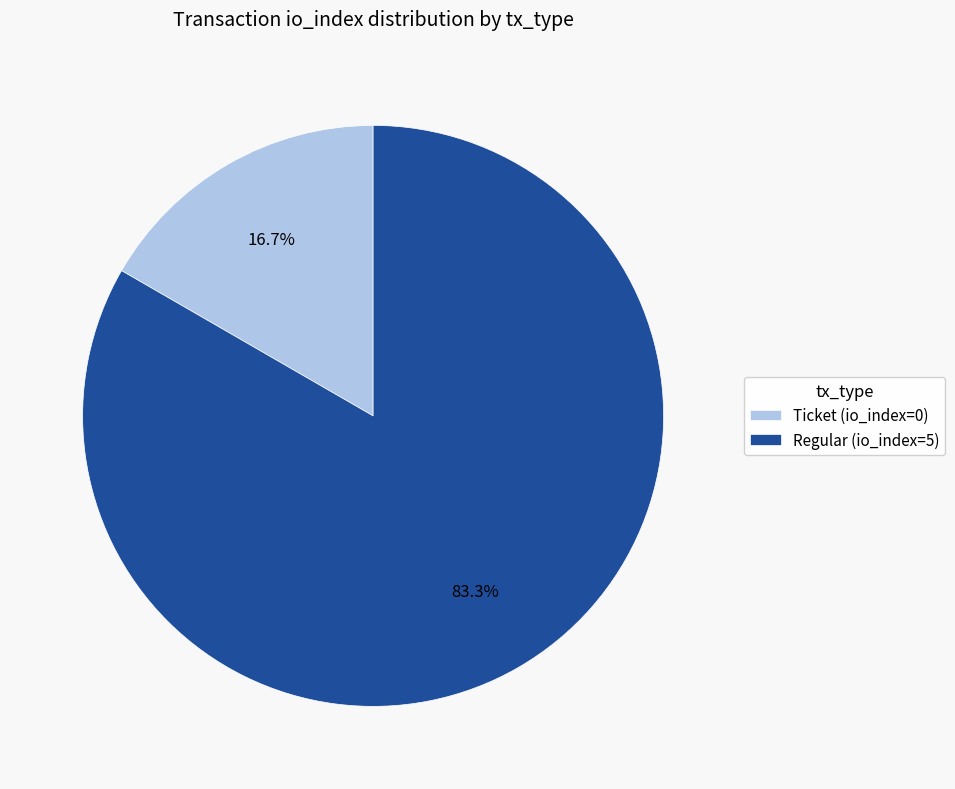

Is there any slice that represents more than half of the pie?

Yes